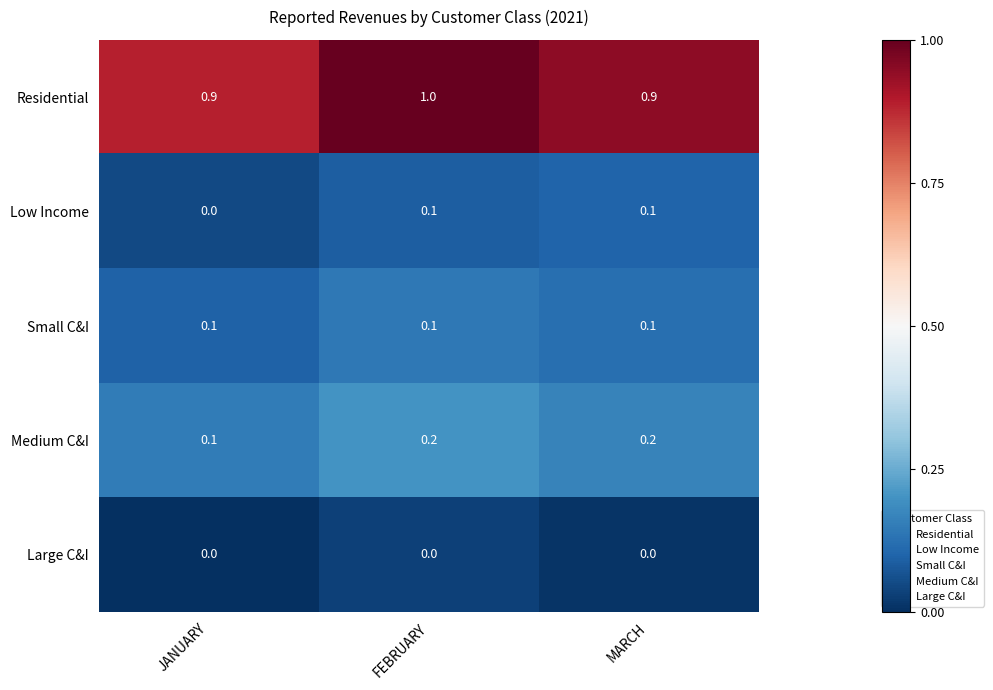

At which category is the sum across all series the highest?

FEBRUARY